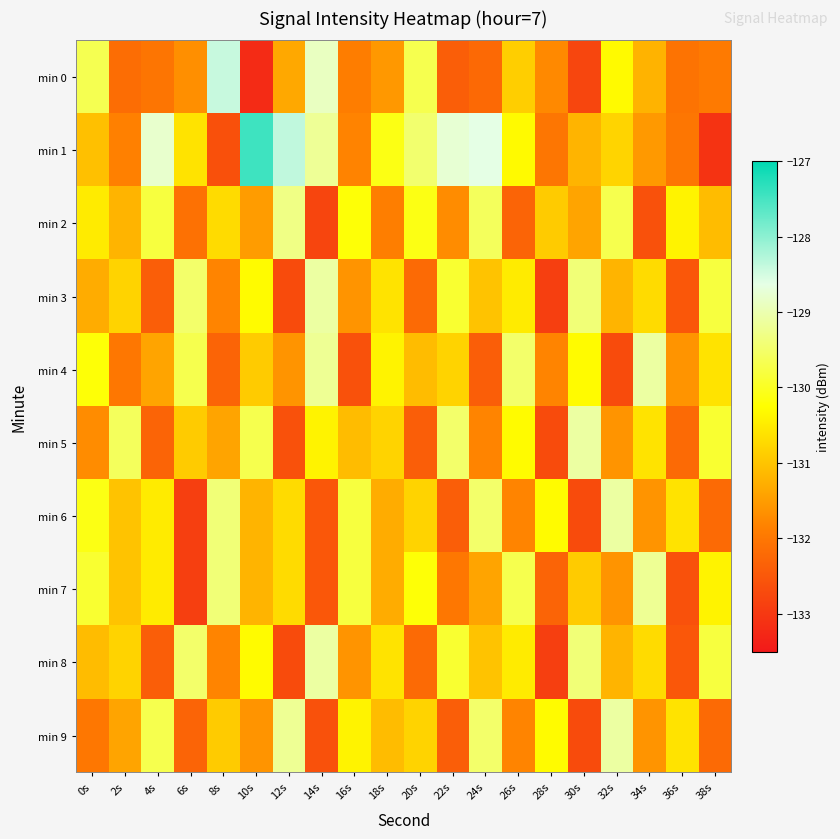

Which series changed the most between 8s and 12s?

min 1